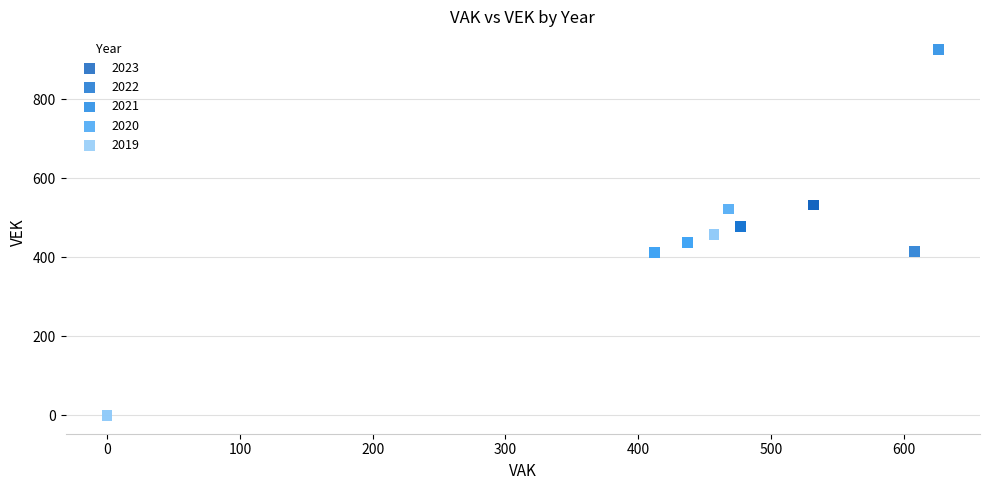

Which series reaches the minimum Y coordinate?

2019